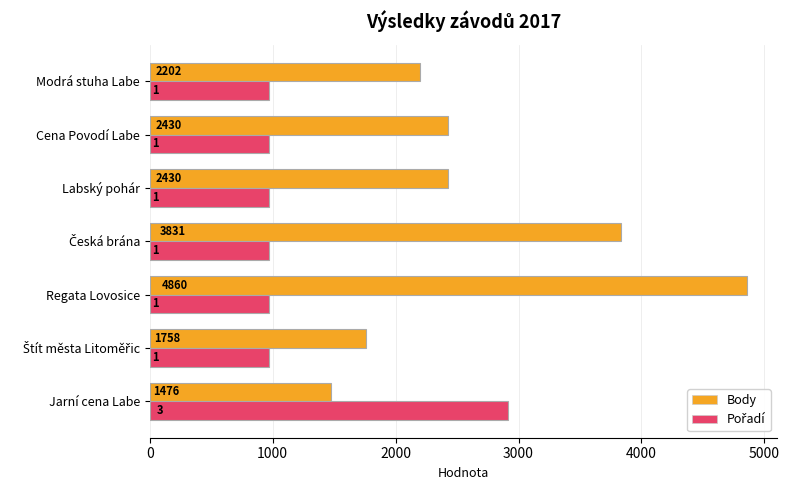

Count the number of data series in this chart.

2